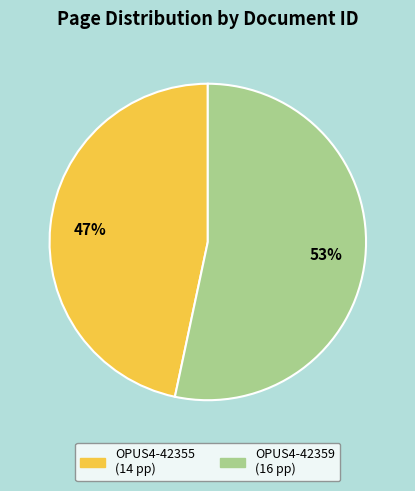

Is the sum of OPUS4-42355 and OPUS4-42359 greater than half?

Yes